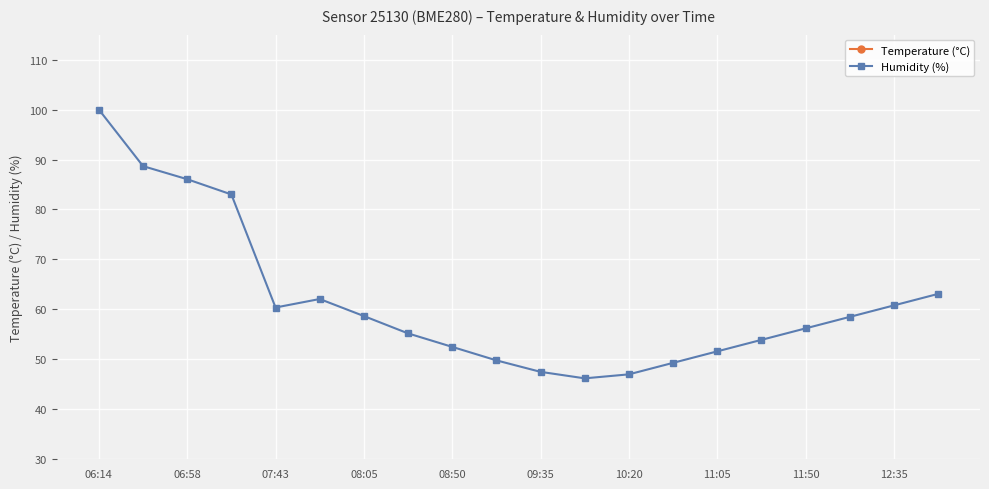

How many values in the Humidity (%) series are below 58?

10